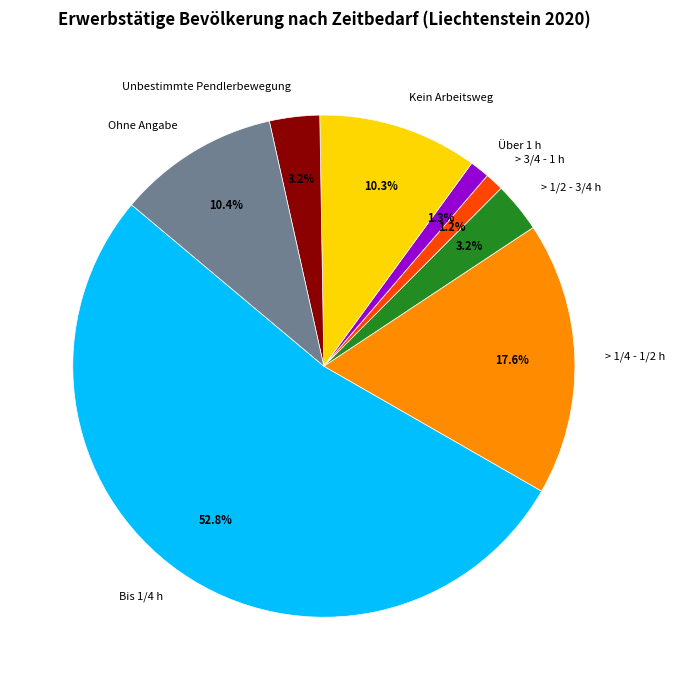

How many slices are in this pie chart?

8